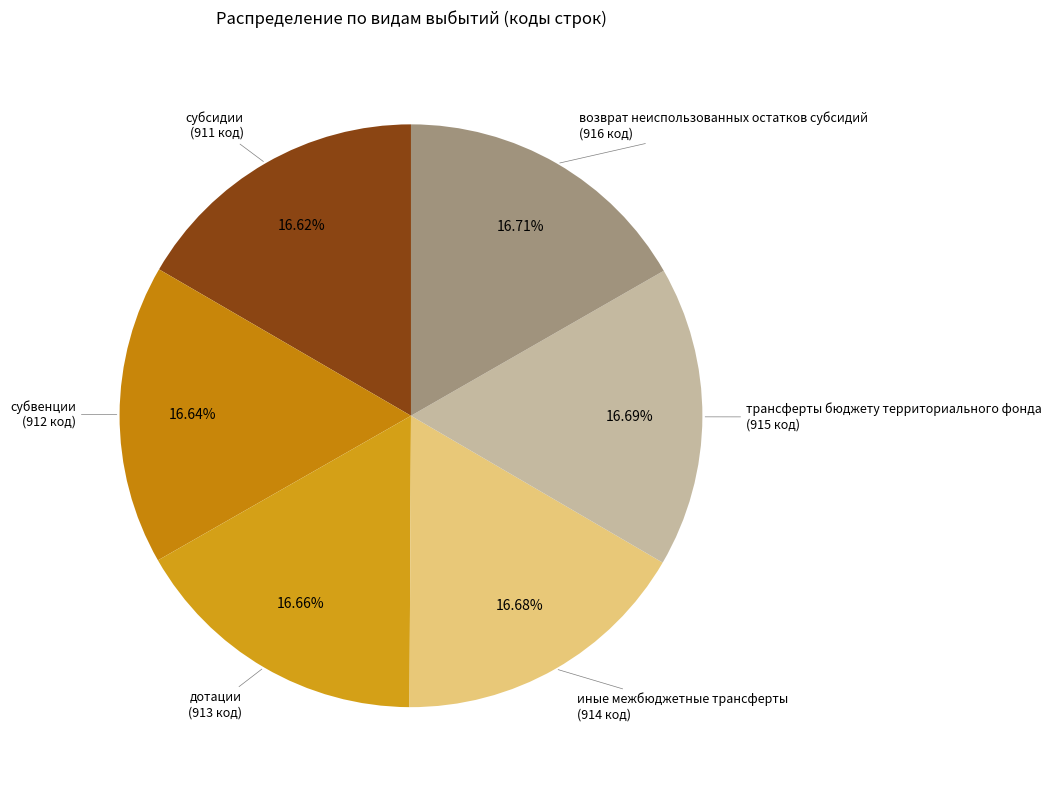

Count the number of slices in the pie.

6